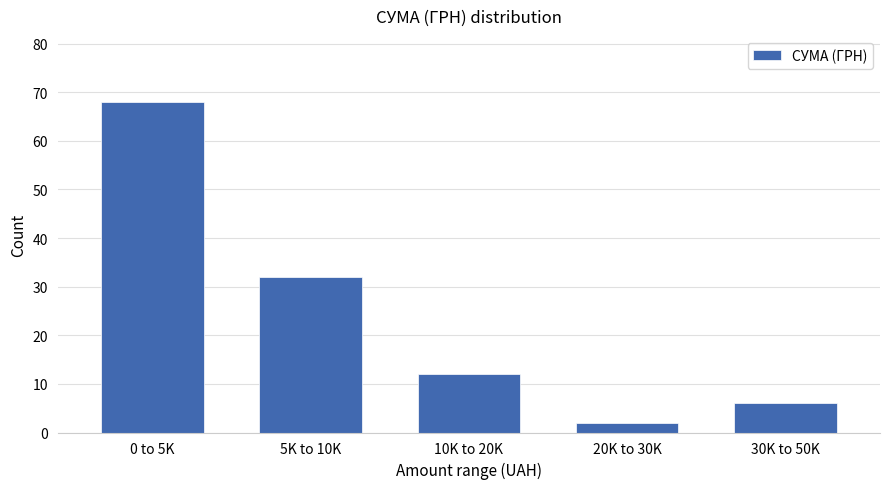

Reading left to right, what are all the values shown in this chart?

0 to 5K=68	5K to 10K=32	10K to 20K=12	20K to 30K=2	30K to 50K=6